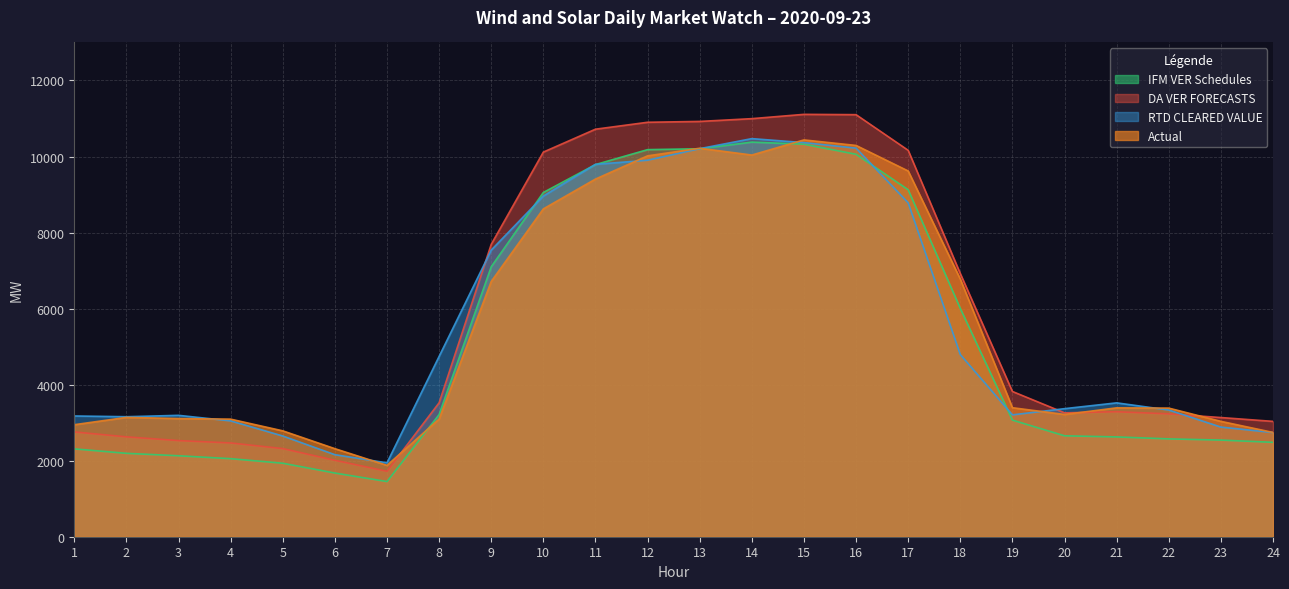

Between 3 and 19, which is larger?

19